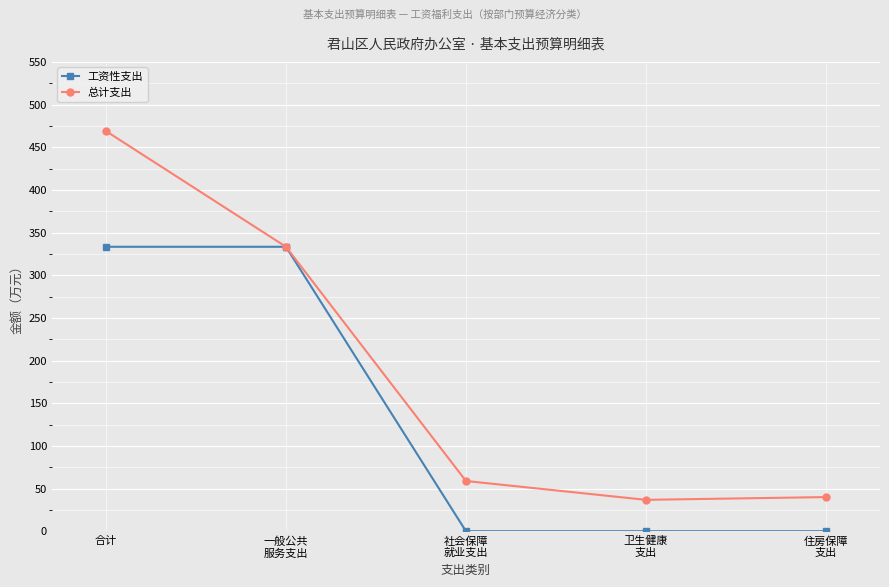

Which series has the largest total across all categories?

总计支出